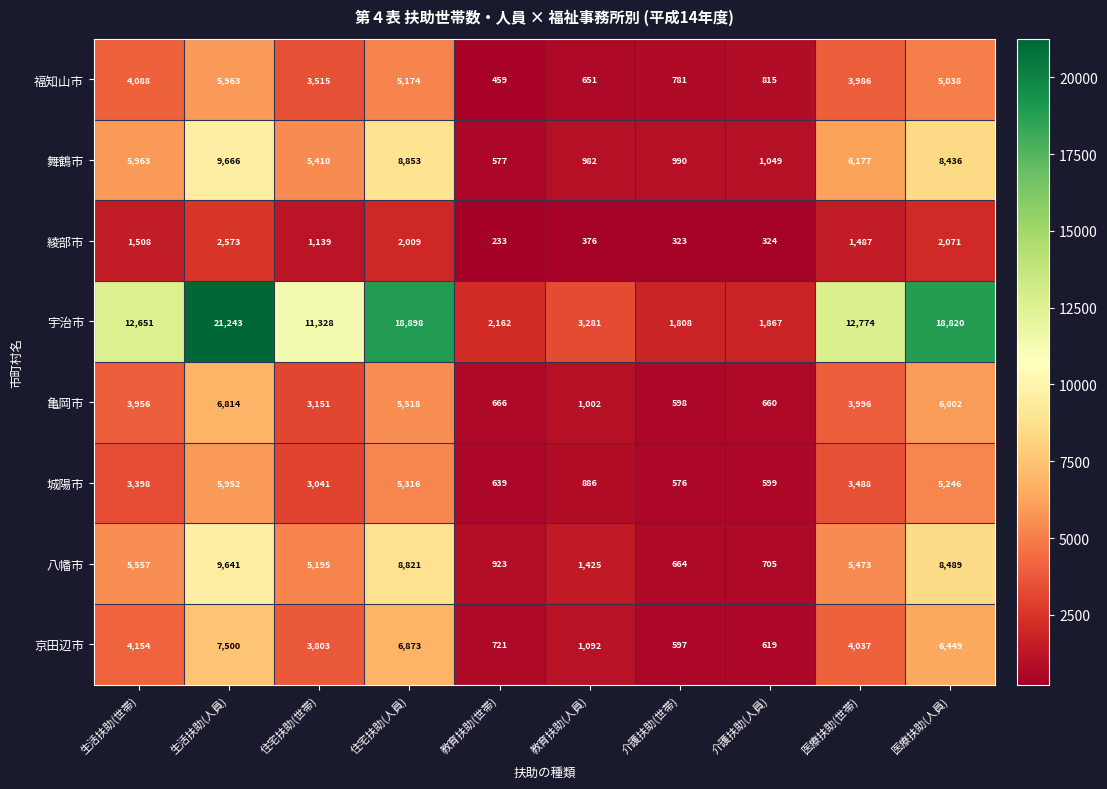

At which category is the sum across all series the highest?

生活扶助(人員)